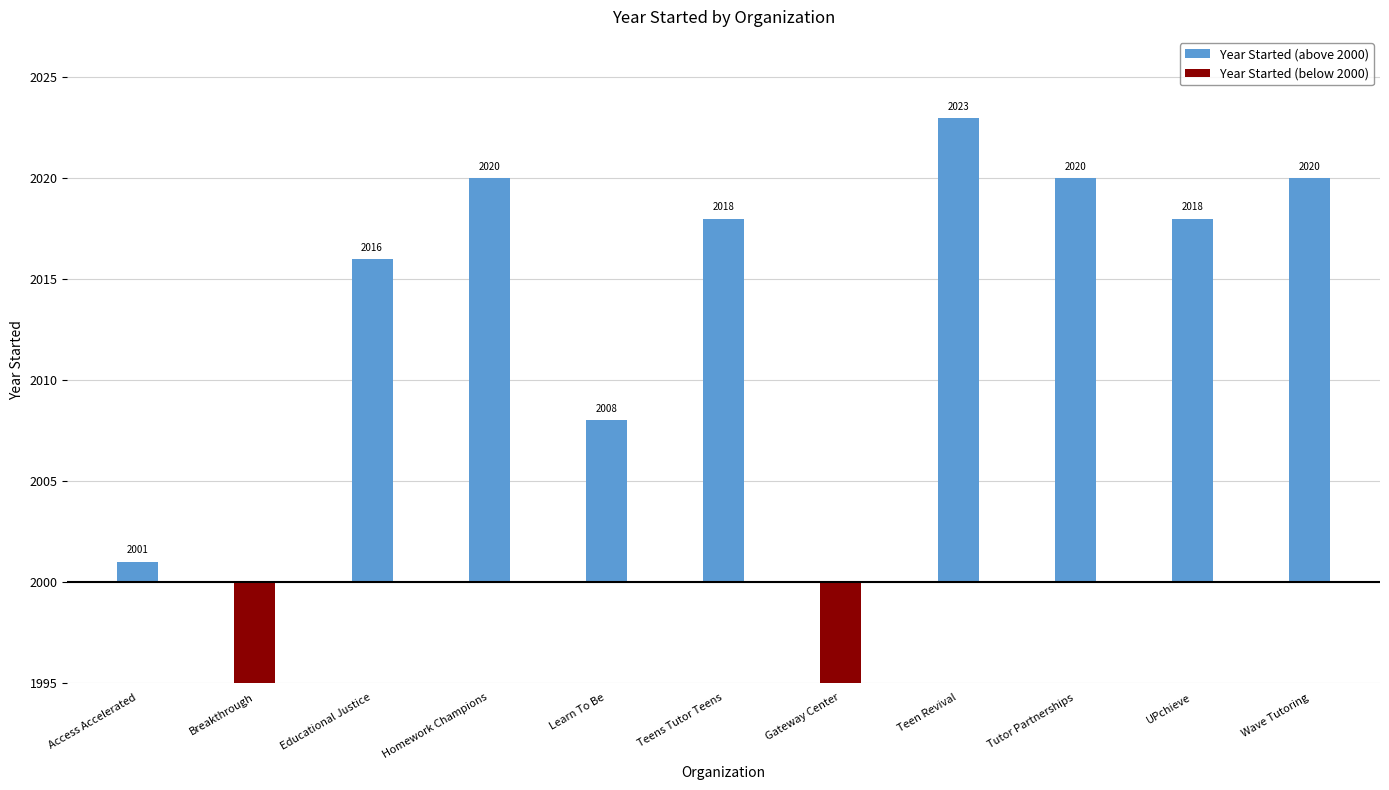

Which series changed the most between Educational Justice and Gateway Center?

Year Started (above 2000)